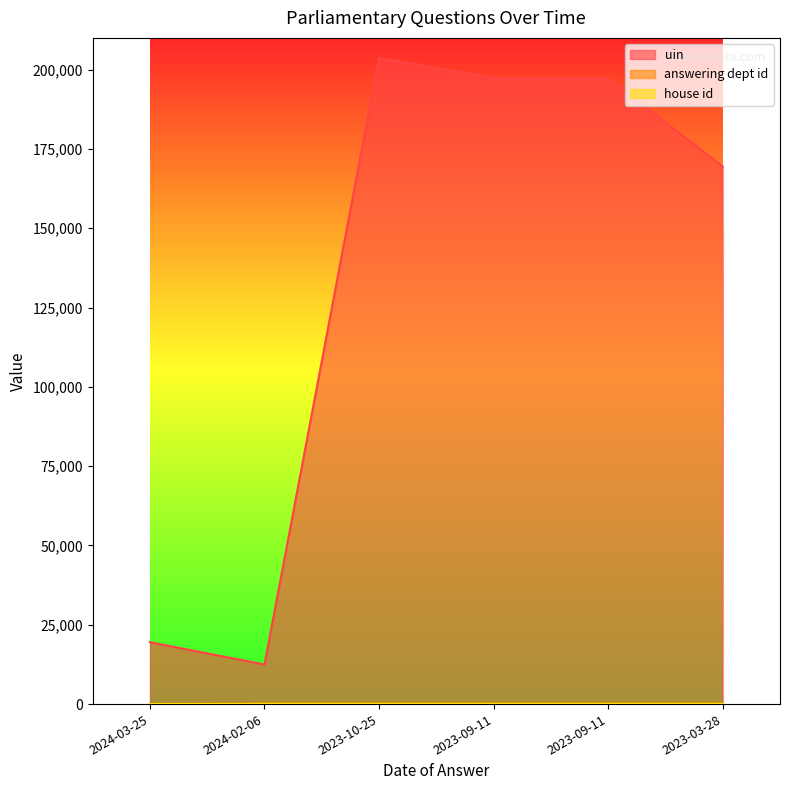

How many lines are shown in the chart?

3